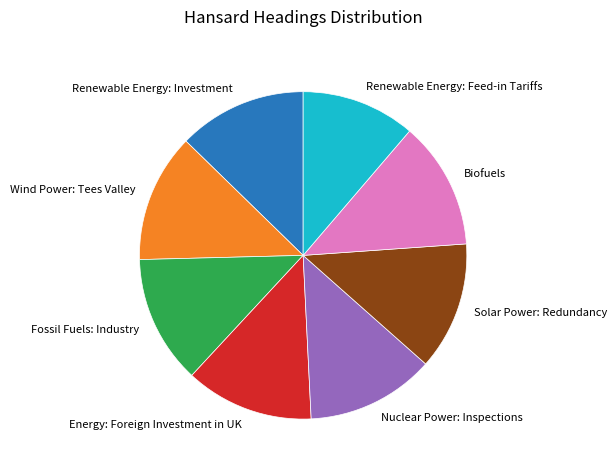

Which slice is the smallest?

Renewable Energy: Feed-in Tariffs